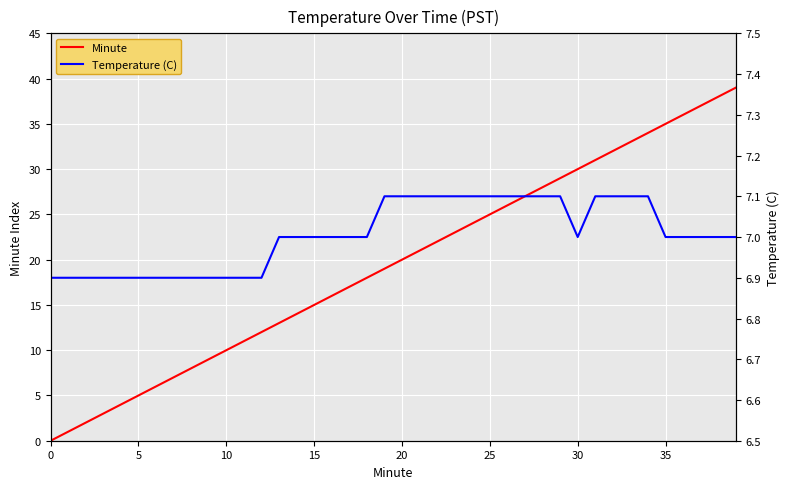

Between 27 and 34, which is larger?

34